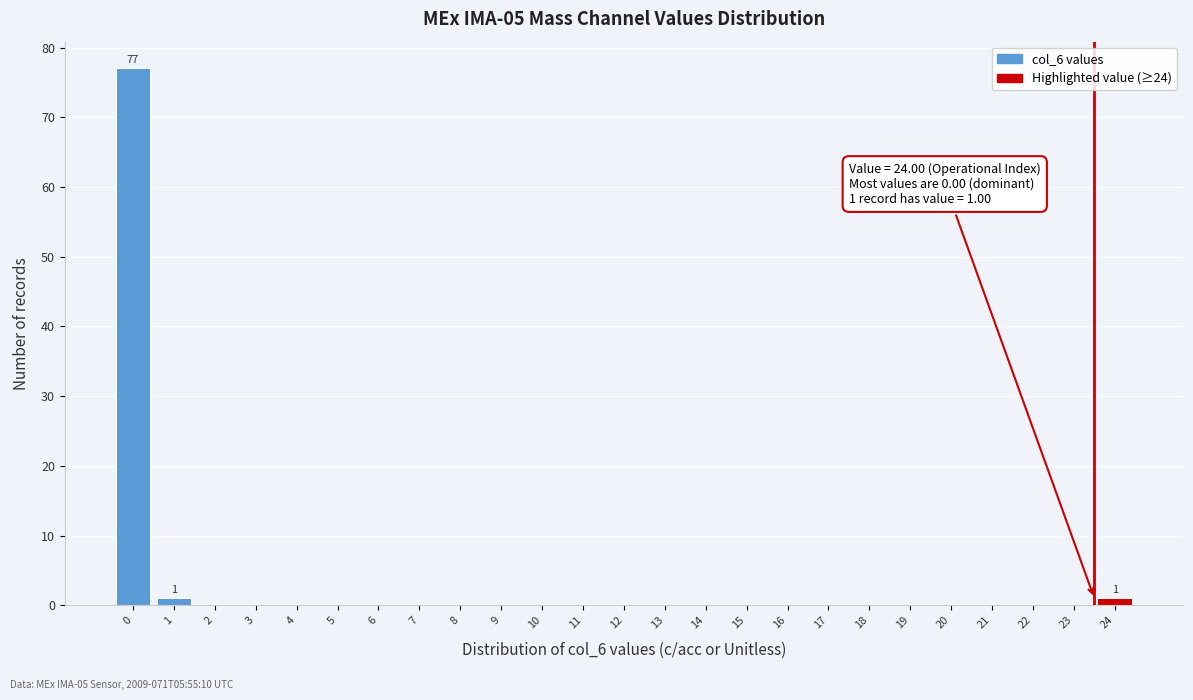

Reading left to right, extract all data points from this chart.

0=77	1=1	2=0	3=0	4=0	5=0	6=0	7=0	8=0	9=0	10=0	11=0	12=0	13=0	14=0	15=0	16=0	17=0	18=0	19=0	20=0	21=0	22=0	23=0	24=1